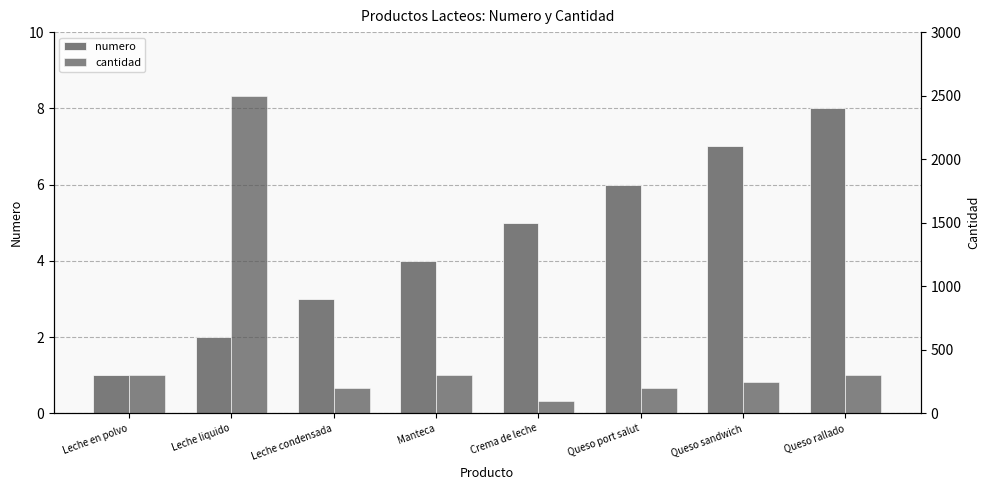

What is the label of the 2nd bar from the right?

Queso sandwich